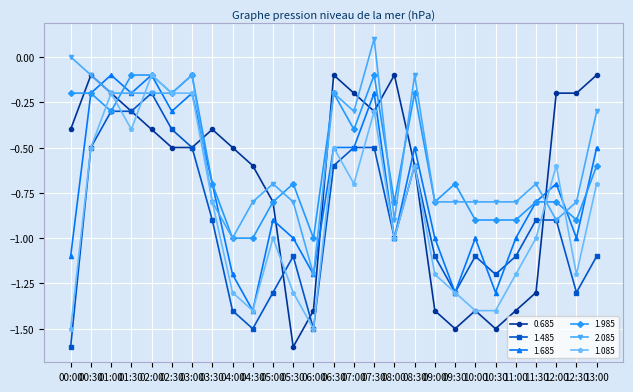

Count the number of categories in the chart.

27